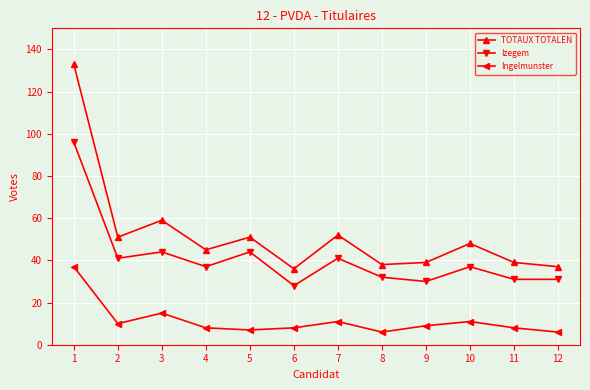

What is the value of the Izegem point at the 5th from the left?

44